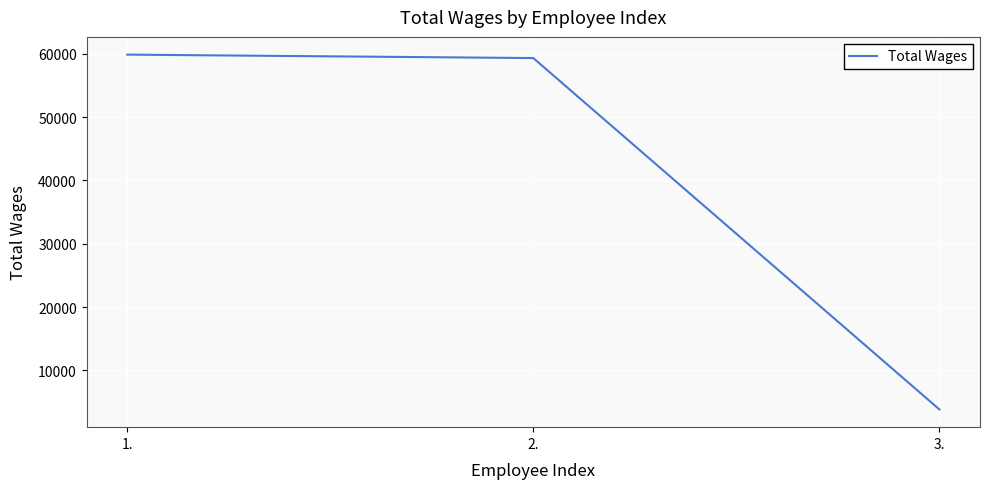

Where is the data nearest to the value 31850?

2.